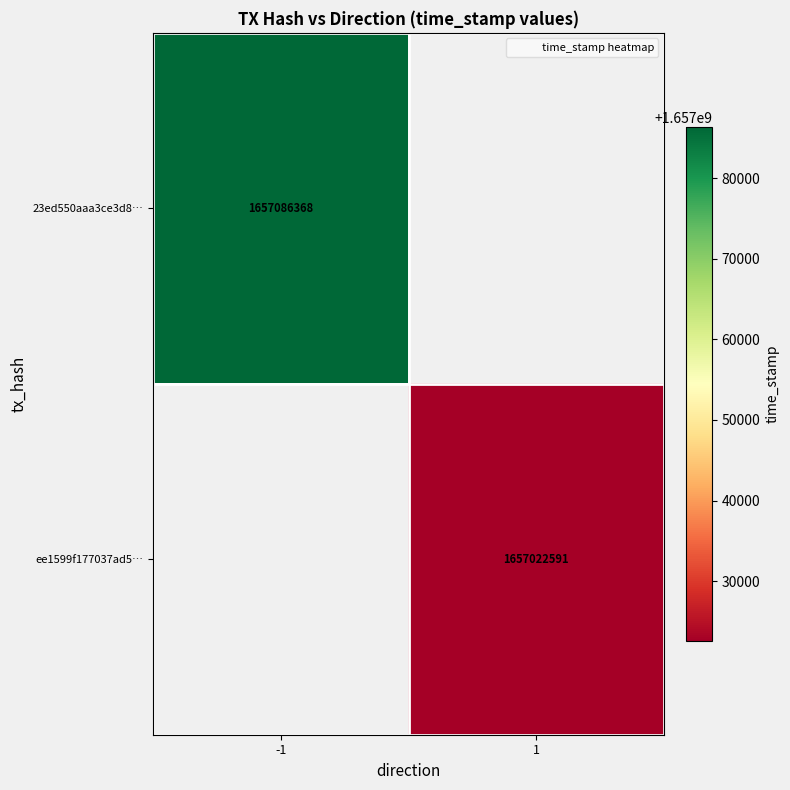

True or false: ee1599f177037ad5… has a value of 1657022591 at 1.

True